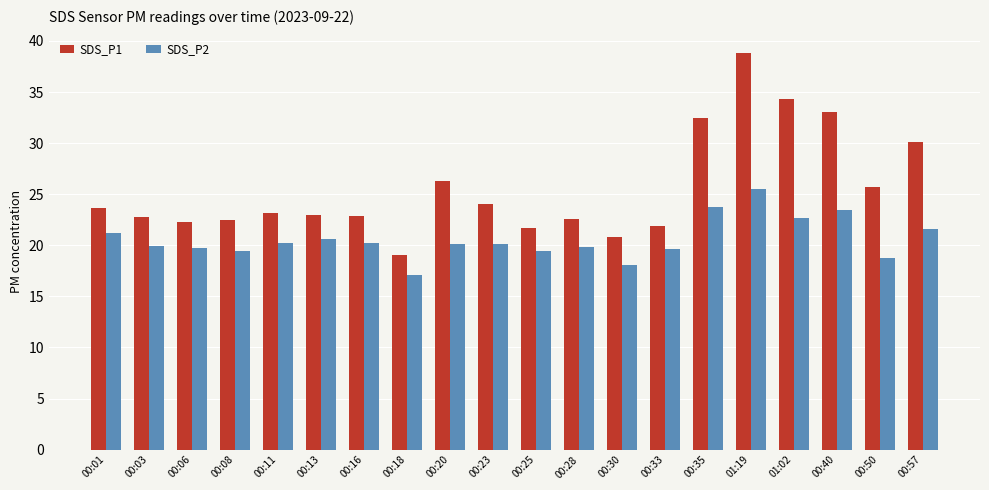

Reading left to right, list all the values displayed in this chart.

SDS_P1: 00:01=23.6	00:03=22.8	00:06=22.2	00:08=22.5	00:11=23.1	00:13=23.0	00:16=22.8	00:18=19.1	00:20=26.3	00:23=24.0	00:25=21.7	00:28=22.6	00:30=20.8	00:33=21.9	00:35=32.5	01:19=38.9	01:02=34.3	00:40=33.0	00:50=25.8	00:57=30.1
SDS_P2: 00:01=21.2	00:03=19.9	00:06=19.7	00:08=19.4	00:11=20.2	00:13=20.6	00:16=20.2	00:18=17.1	00:20=20.1	00:23=20.1	00:25=19.5	00:28=19.8	00:30=18.1	00:33=19.6	00:35=23.7	01:19=25.5	01:02=22.6	00:40=23.4	00:50=18.8	00:57=21.6